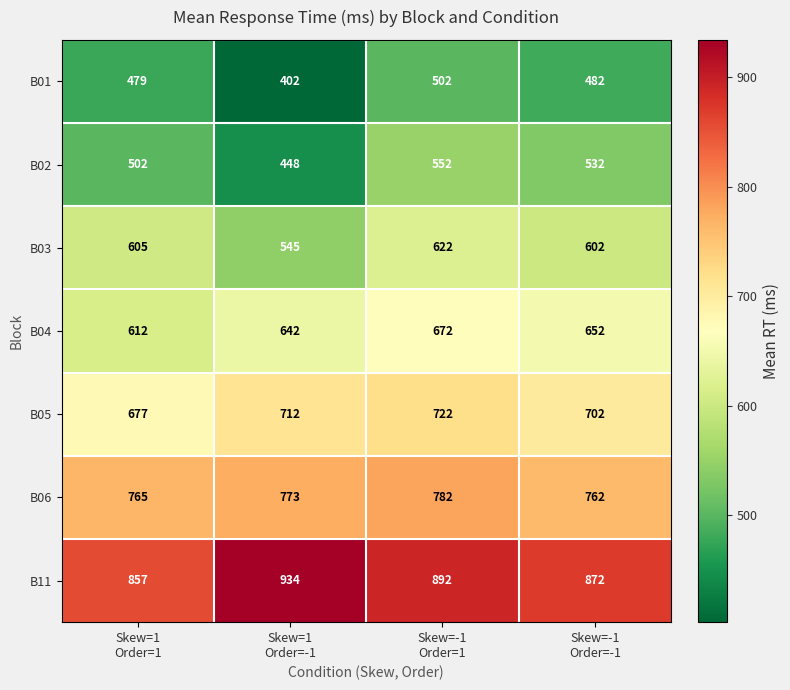

What is the spread (max minus min) of values at Skew=-1
Order=-1?

390